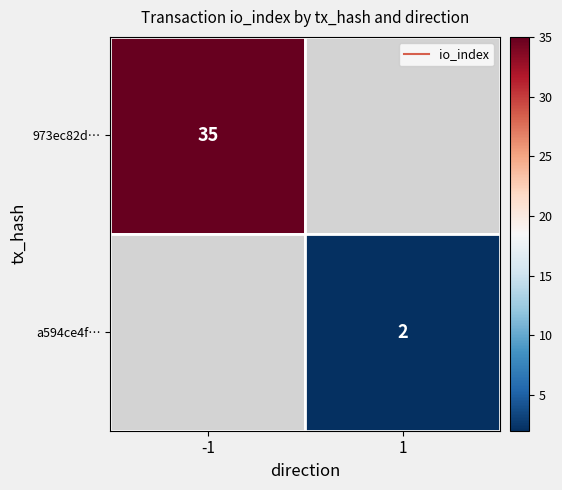

Rank the series at io_index from highest to lowest value.

973ec82d2ccc53c546082bc285504bad82a2a7e, a594ce4fa5325130c26926e39530e8c8d7cb8eb